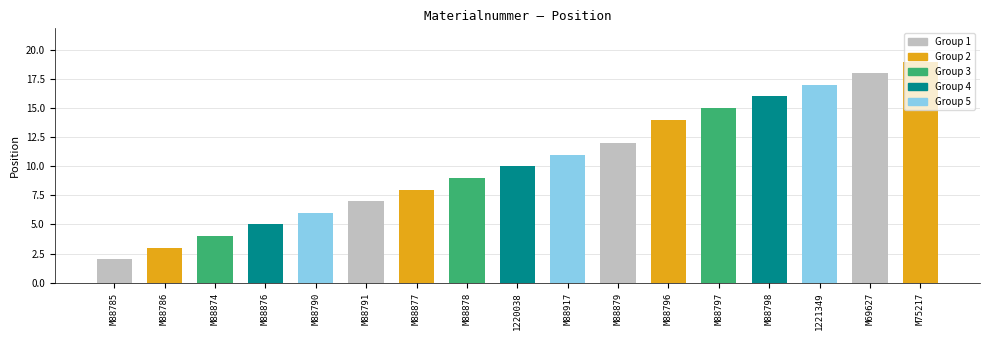

What is the difference between the values at M88796 and M88790?

8